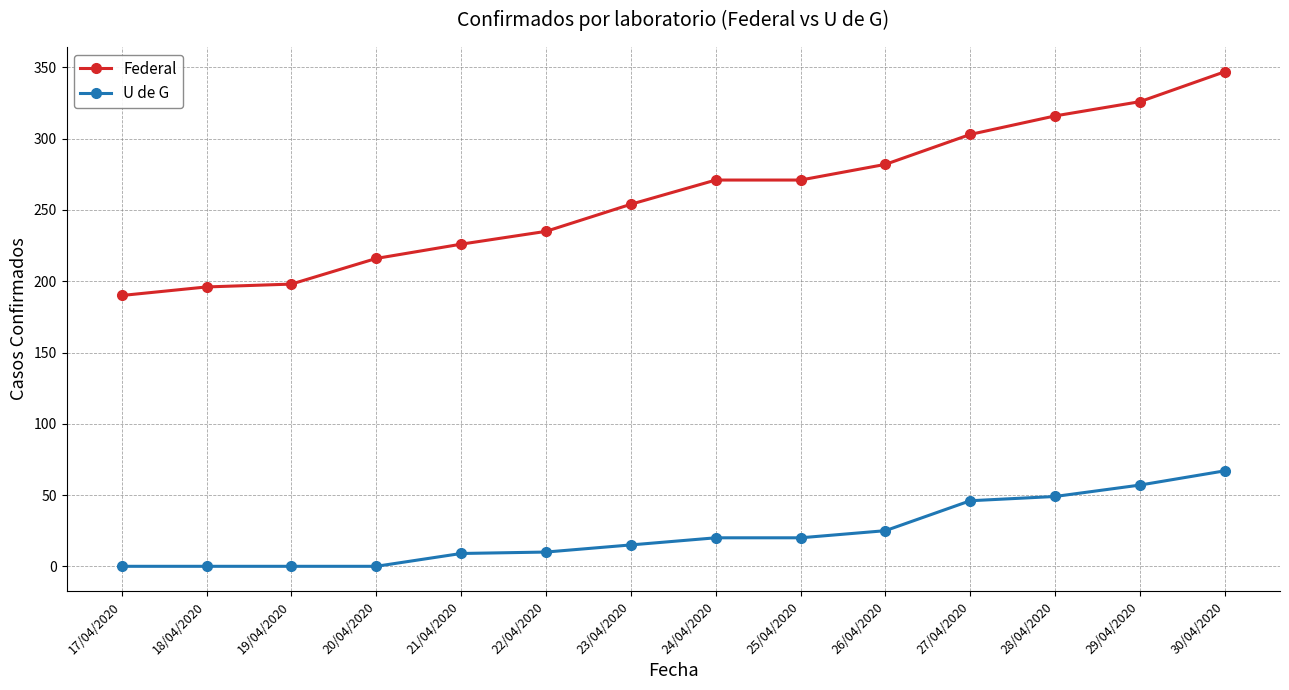

Which series has the largest range (max minus min)?

Federal